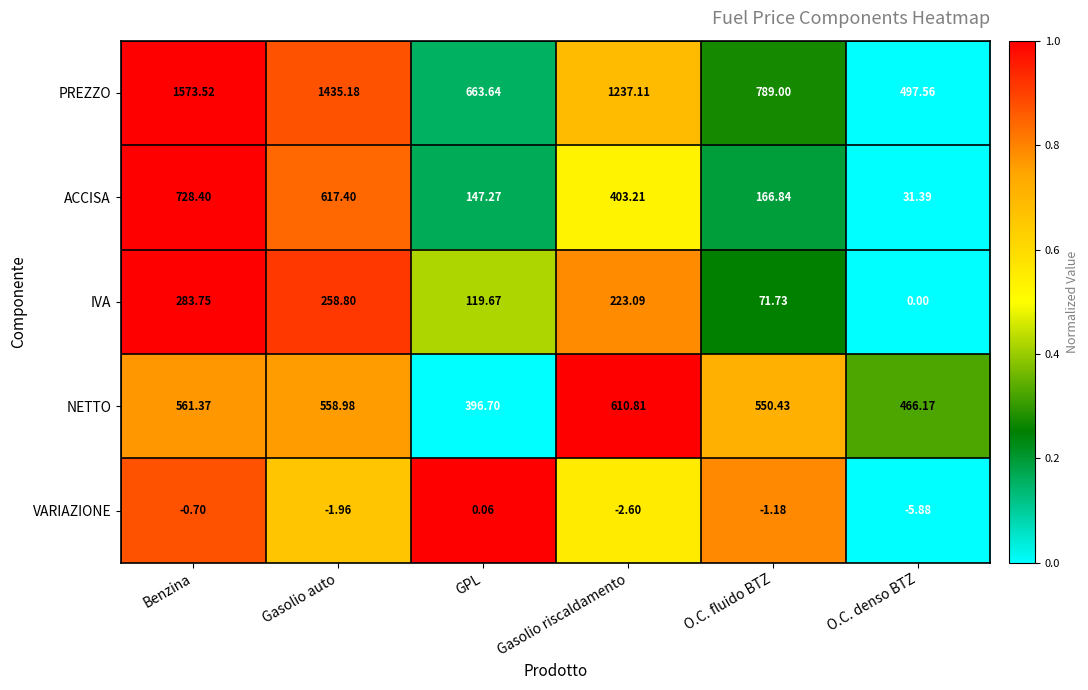

Which series has the largest range (max minus min)?

PREZZO